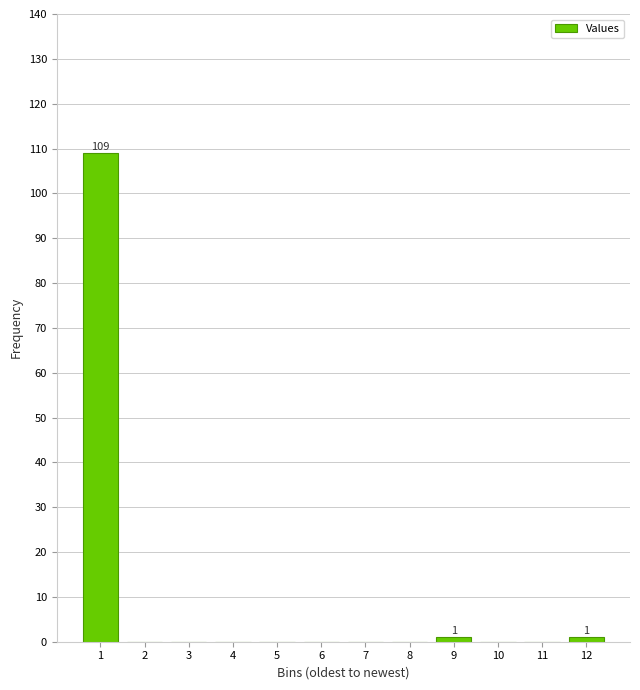

Reading right to left, list all the values displayed in this chart.

12=1	11=0	10=0	9=1	8=0	7=0	6=0	5=0	4=0	3=0	2=0	1=109